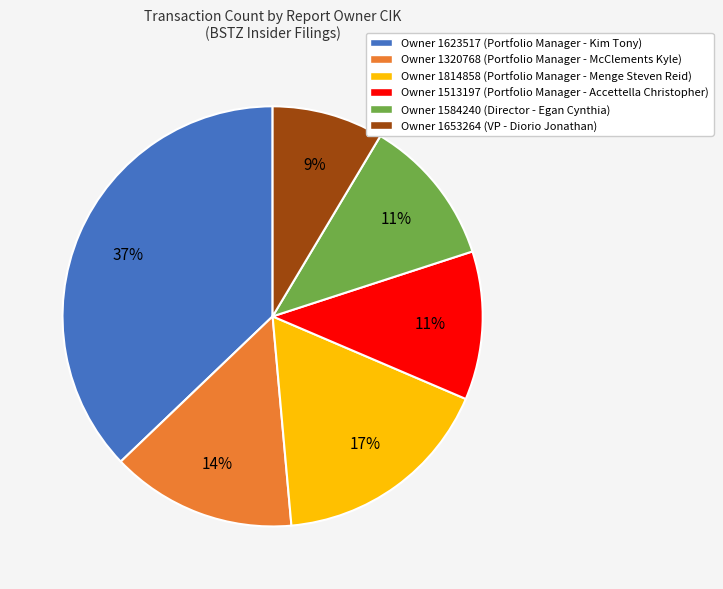

To the nearest percent, what is the average slice percentage?

17%